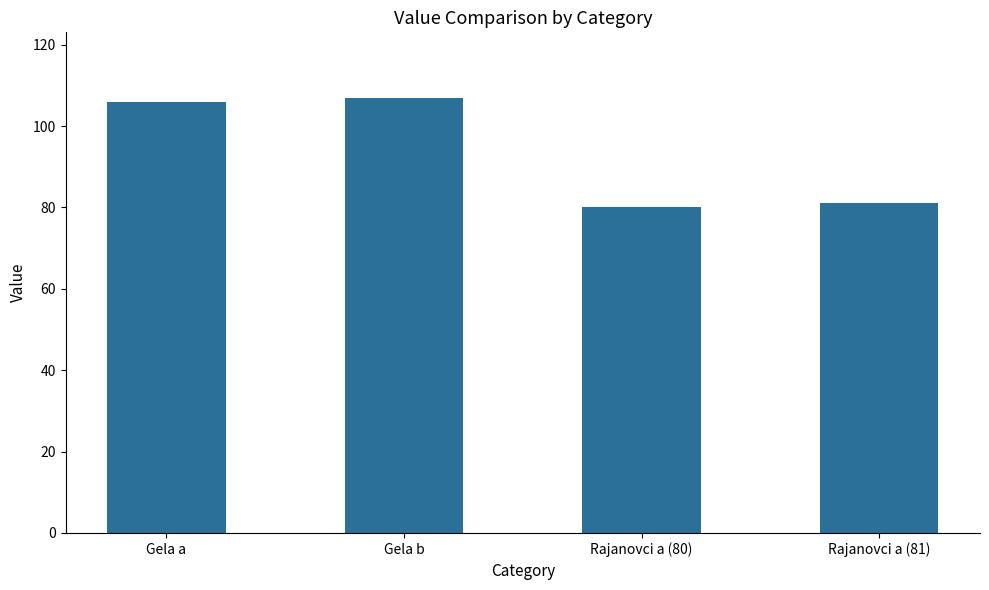

What is the difference between the second highest and second lowest values?

25